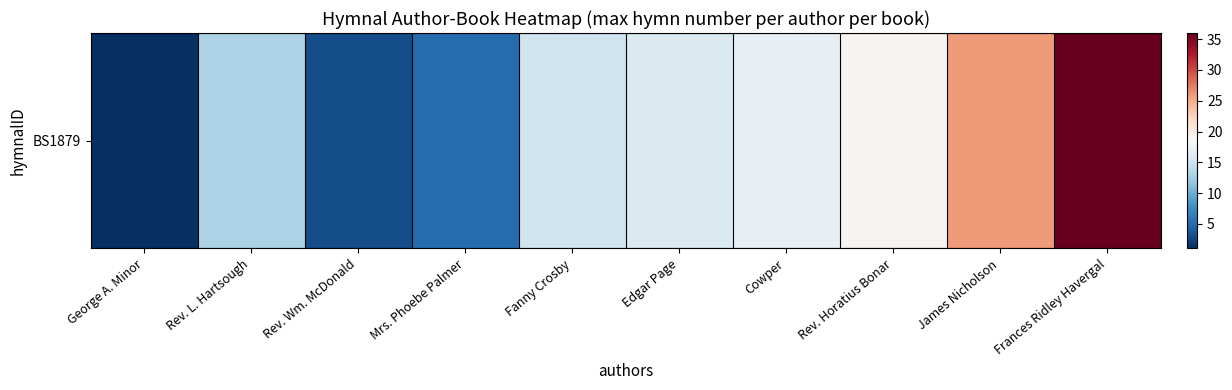

How many data points does each series have?

10